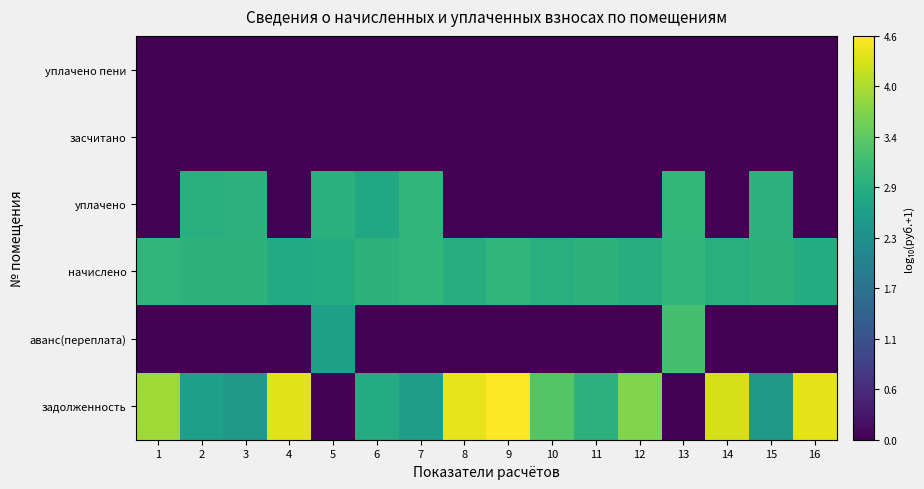

How many data points does each series have?

16